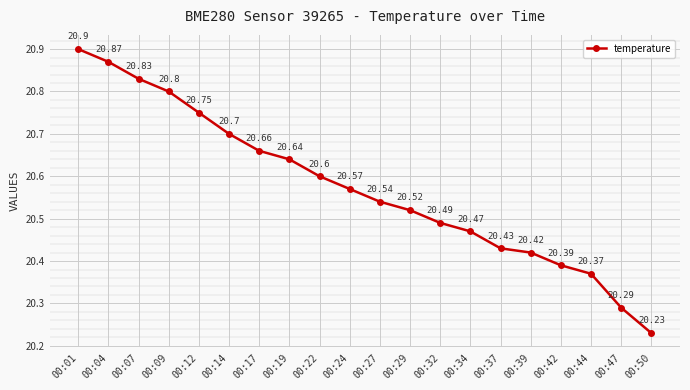

True or false: the data shows 34.2 at 00:32.

False